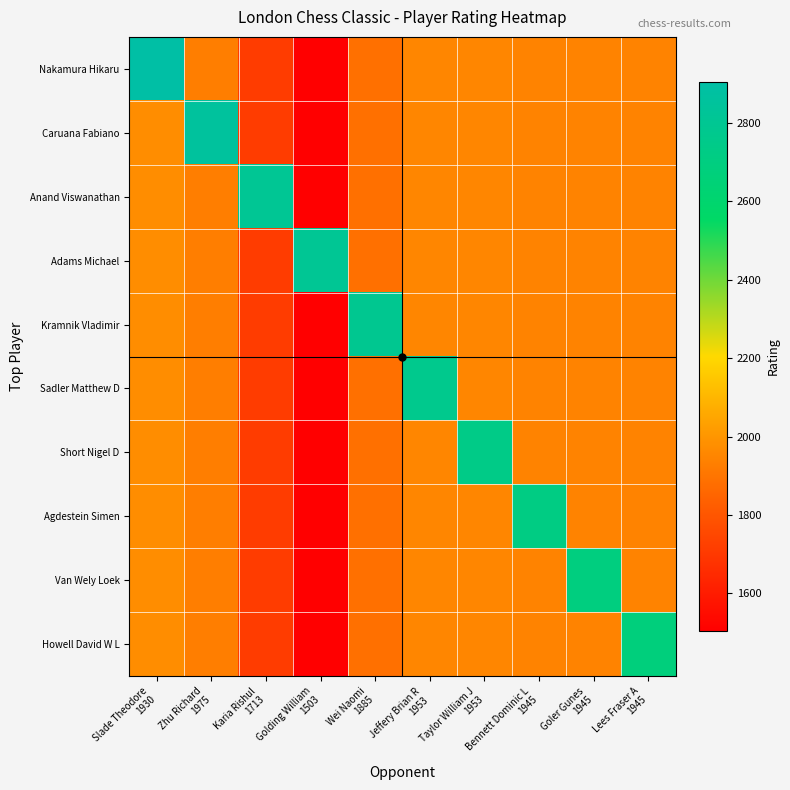

Which has a higher value, Wei Naomi
1885 or Golding William
1503?

Wei Naomi
1885